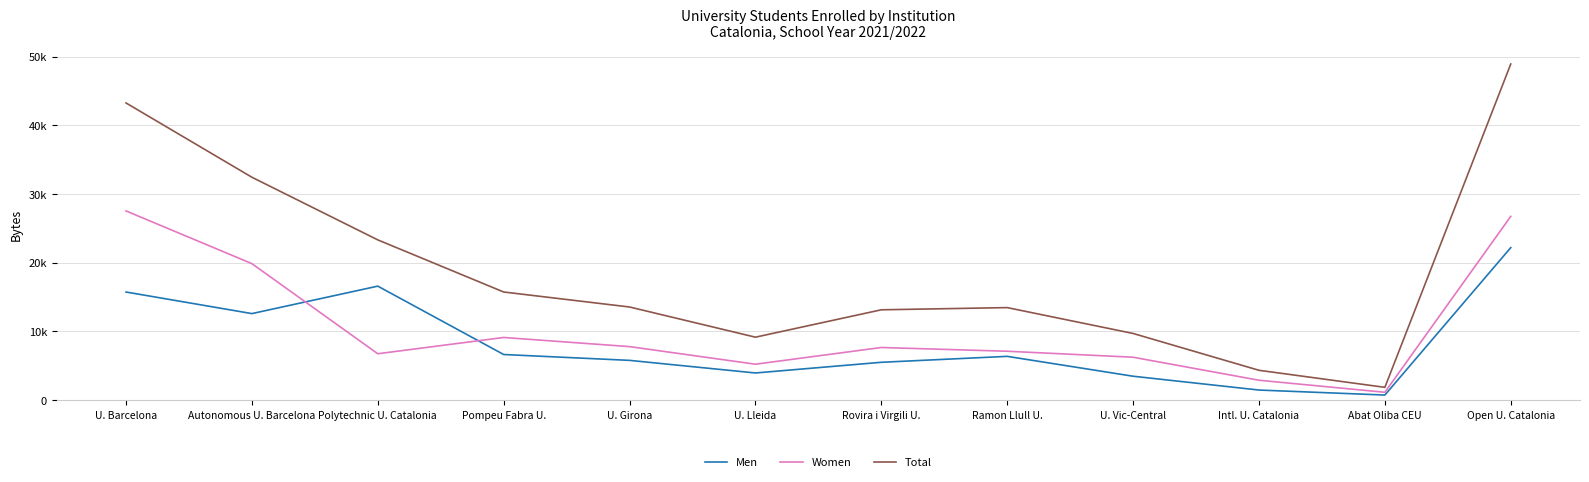

What are all the series names shown in the legend?

Men, Women, Total